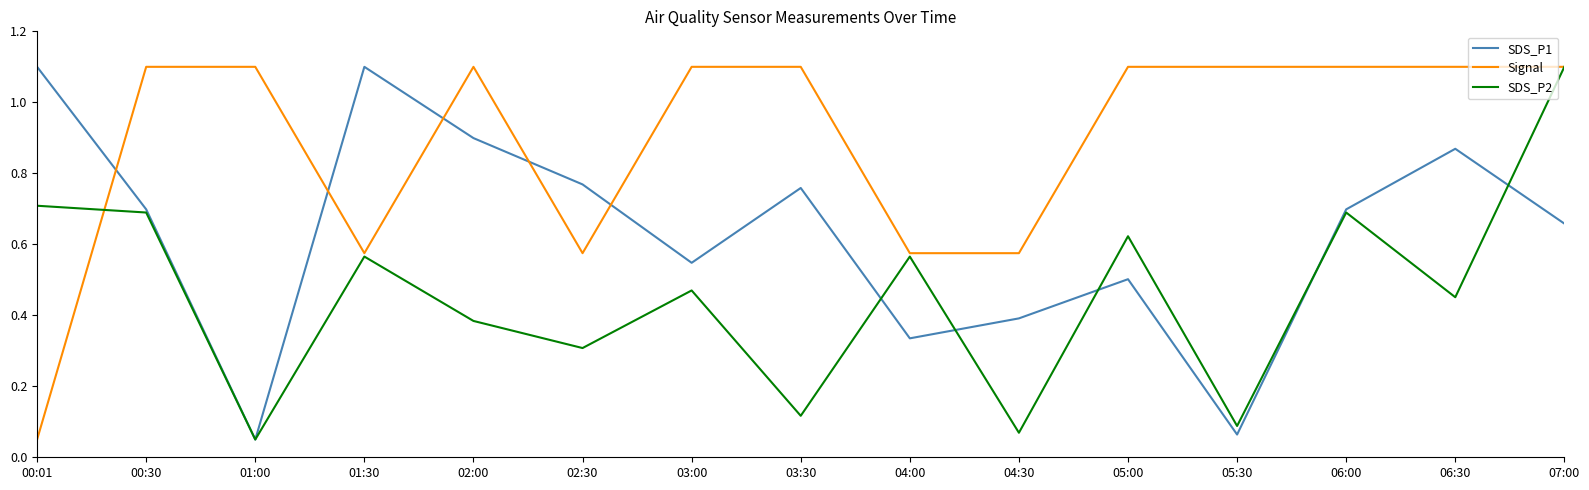

Is the value of SDS_P2 at 06:30 greater than the value of SDS_P1 at 03:00?

No